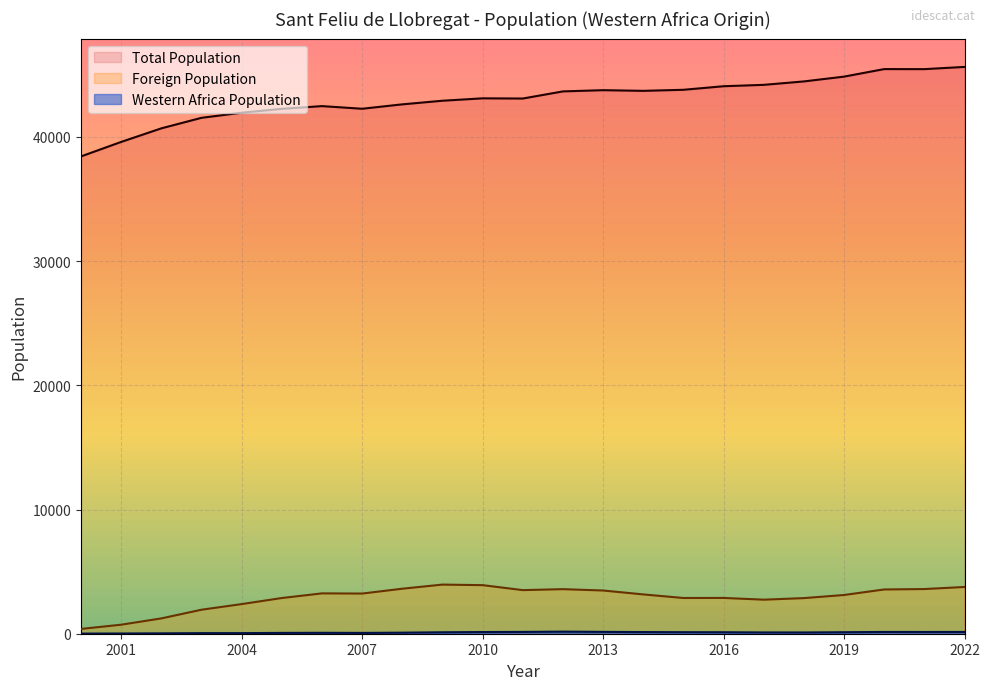

At which category does the chart reach its minimum across all series?

2000